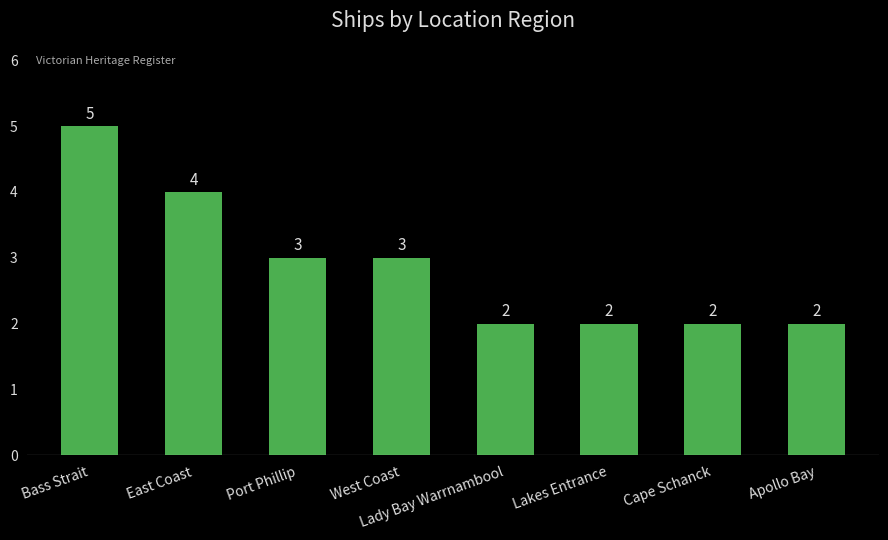

What is the sum of all values?

23